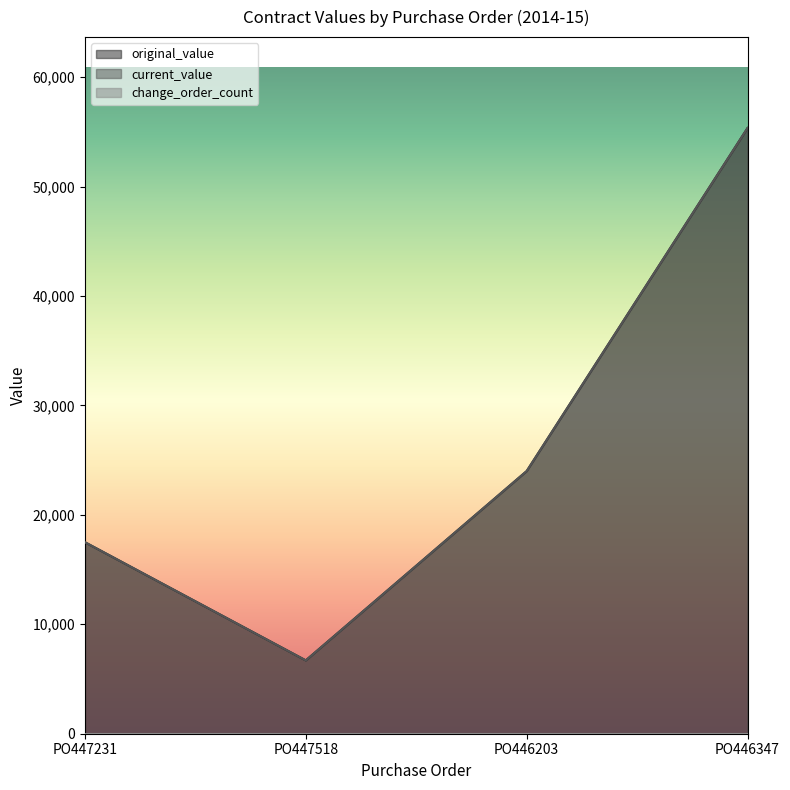

The current_value series shows 17501.0 at PO447231. True or false?

True